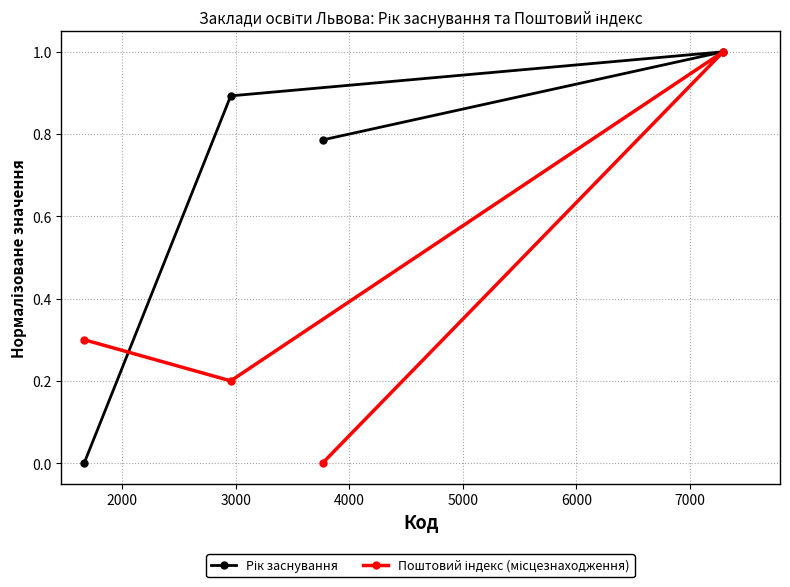

True or false: Рік заснування has more than 1 interior local peaks.

False